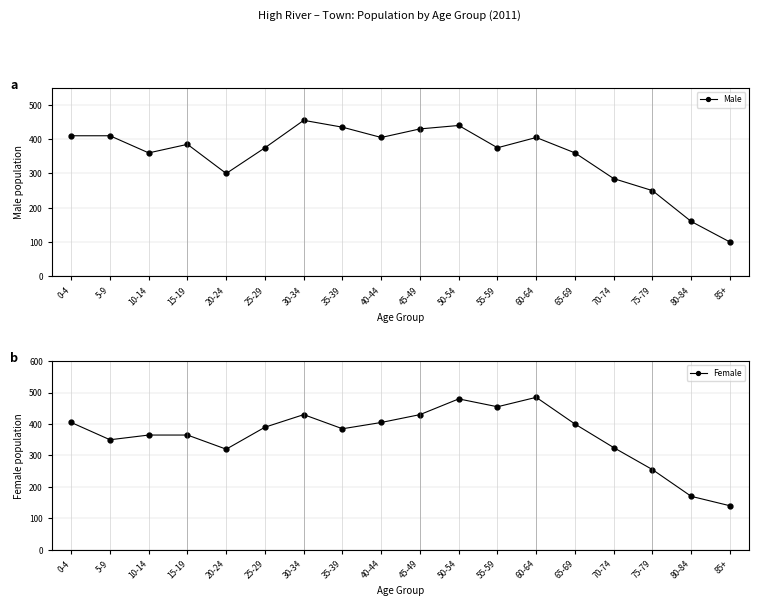

Which category has the highest value across all series?

60-64